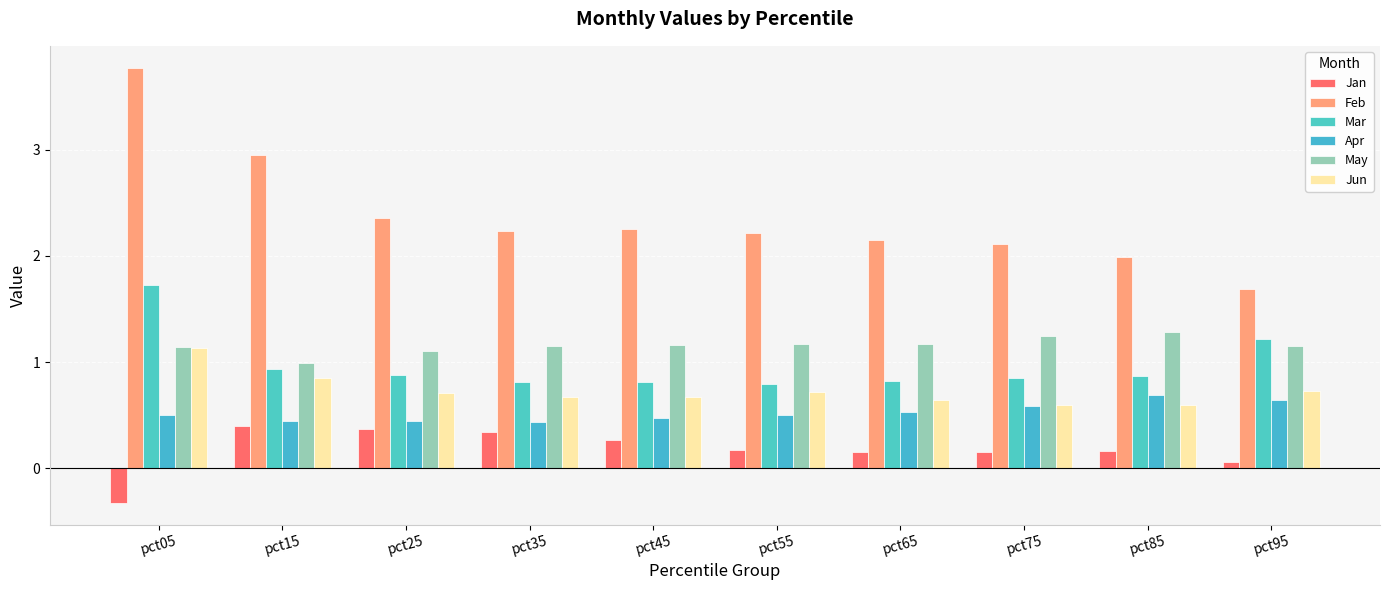

Are the bars grouped side by side (vs. stacked)?

Yes